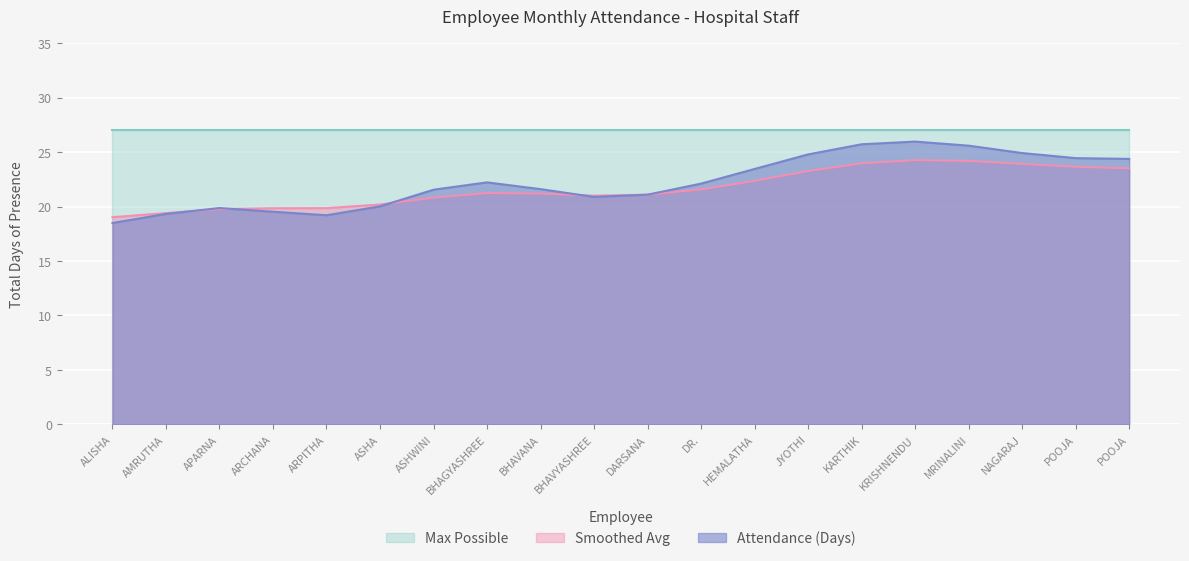

What are all the series names shown in the legend?

Max Possible, Smoothed Avg, Attendance (Days)